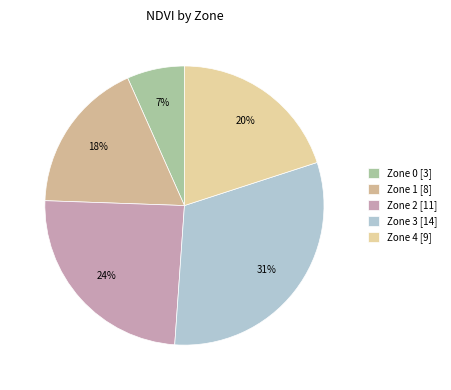

What is the change in value from Zone 1 to Zone 4?

+1